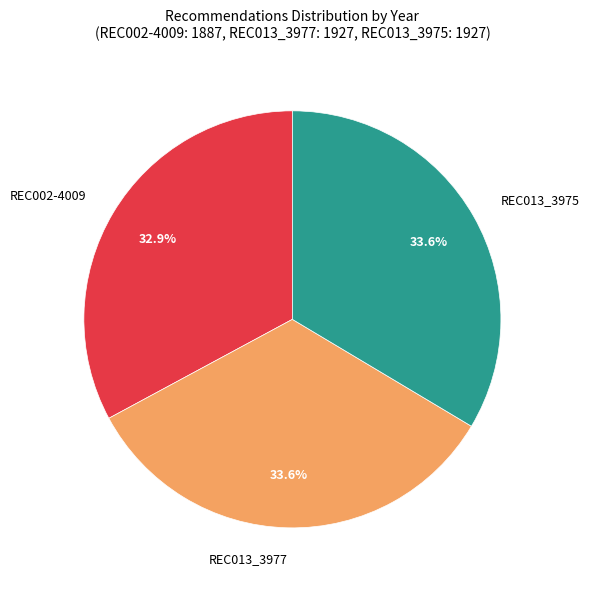

What percentage is the REC002-4009 slice, to the nearest percent?

33%